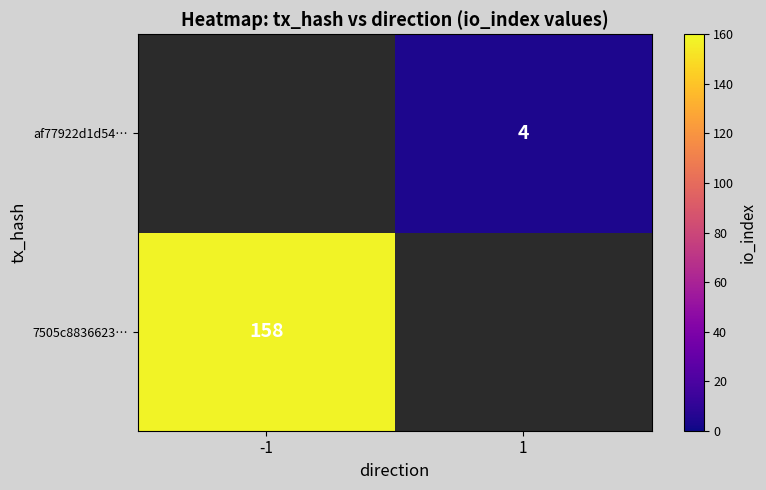

Which has a higher value, 1 or -1?

-1